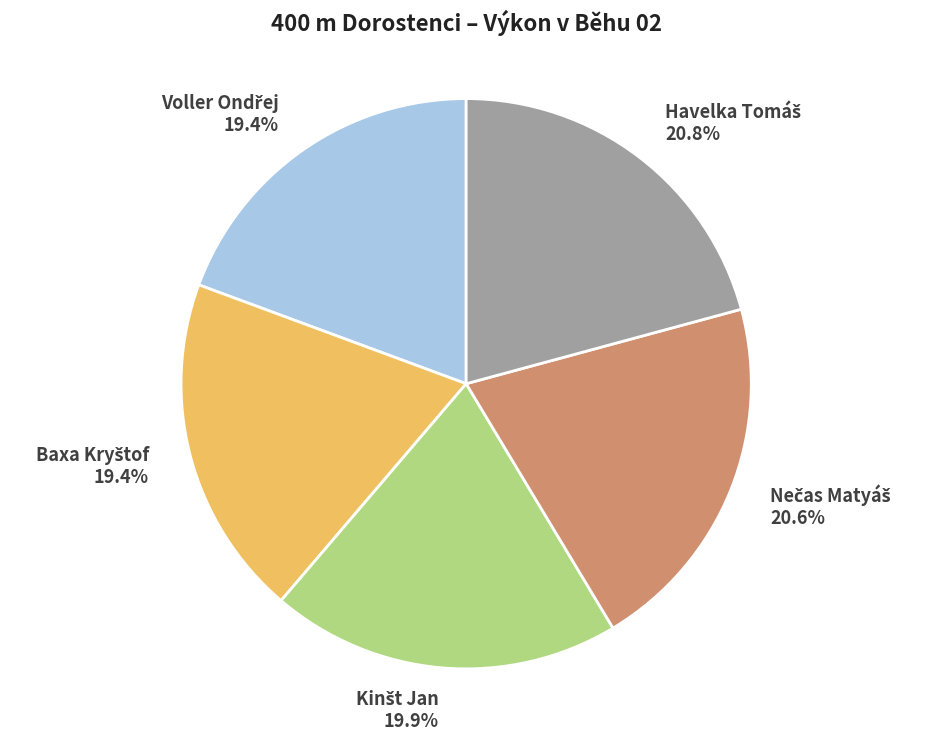

Is there a majority slice in this chart?

No